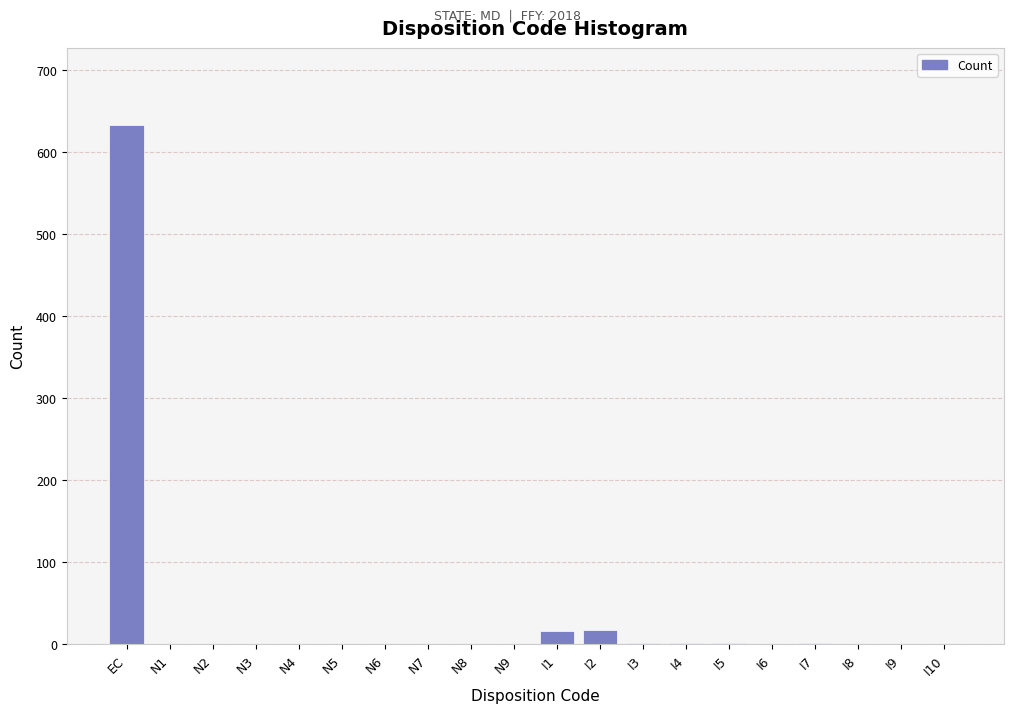

What is the sum of all values?

670